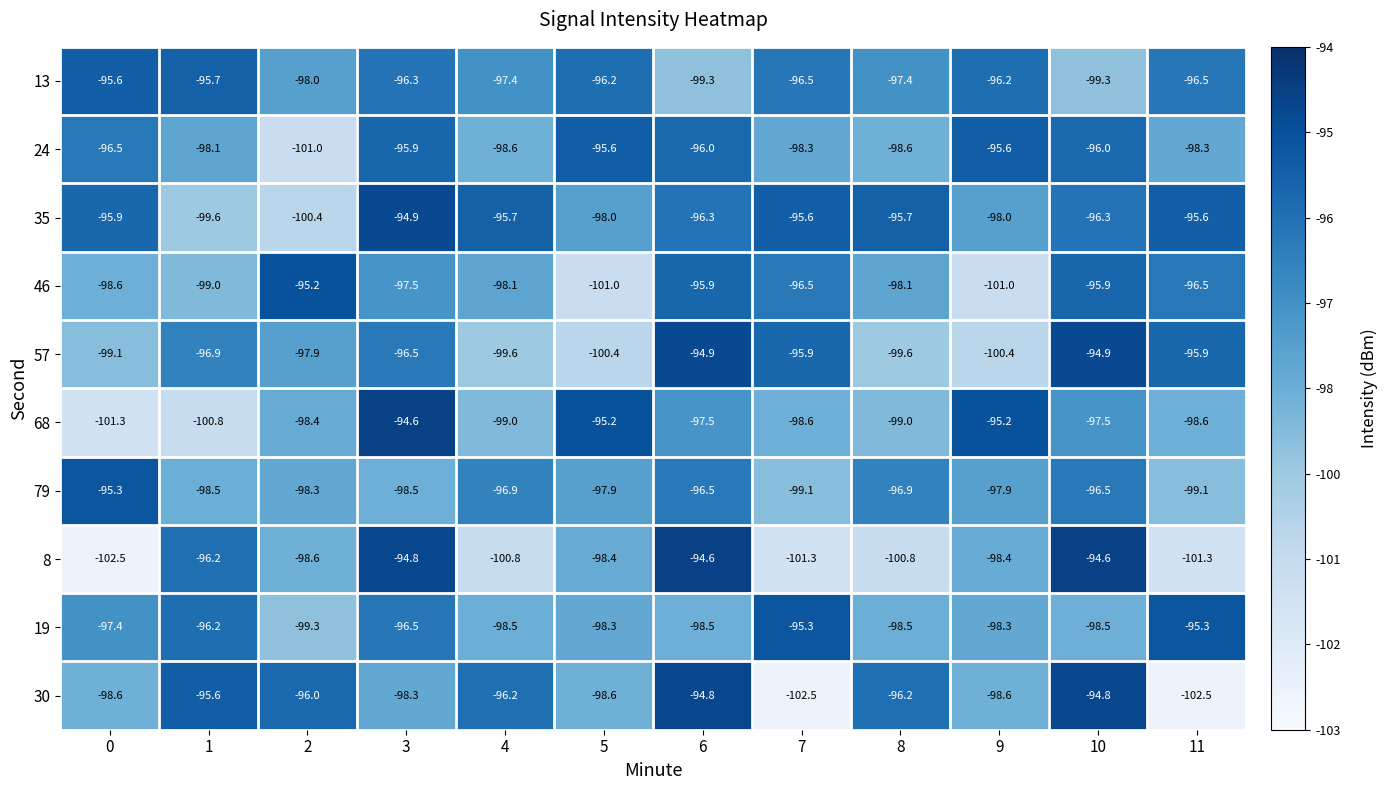

Where does the 57 series first go above -96?

6